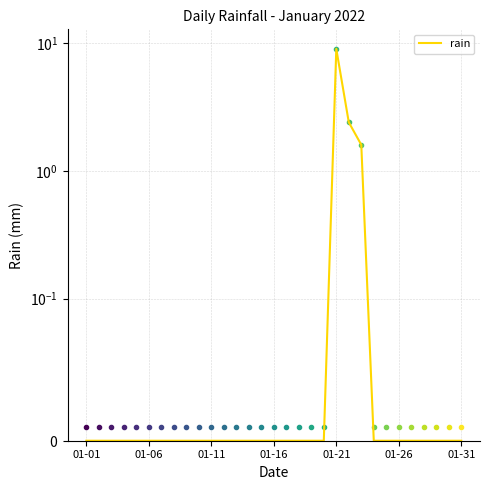

At which category does the chart reach its peak across all series?

01-21